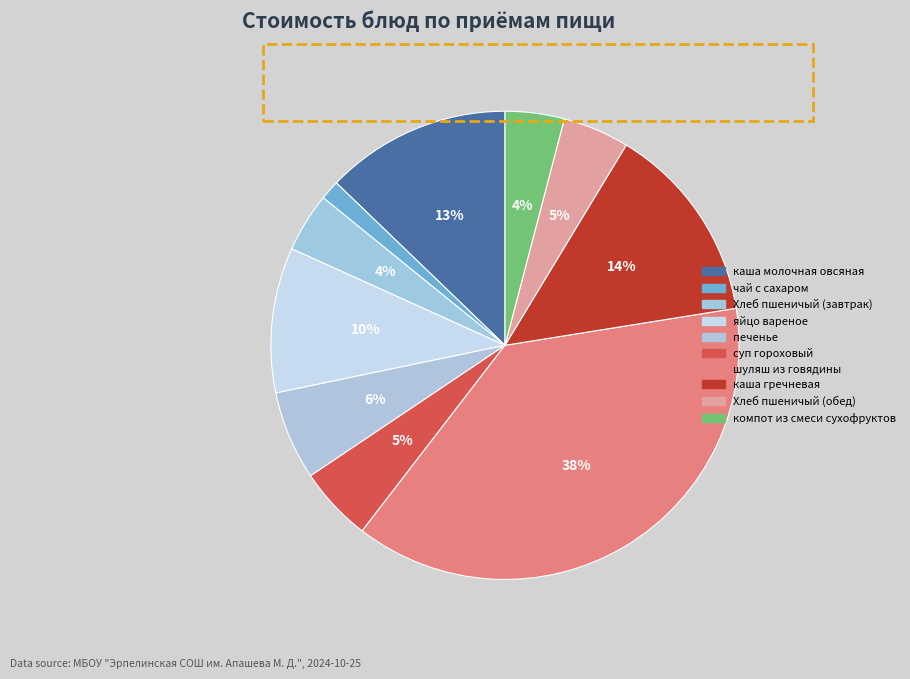

What percentage is the каша молочная овсяная slice, to the nearest percent?

13%